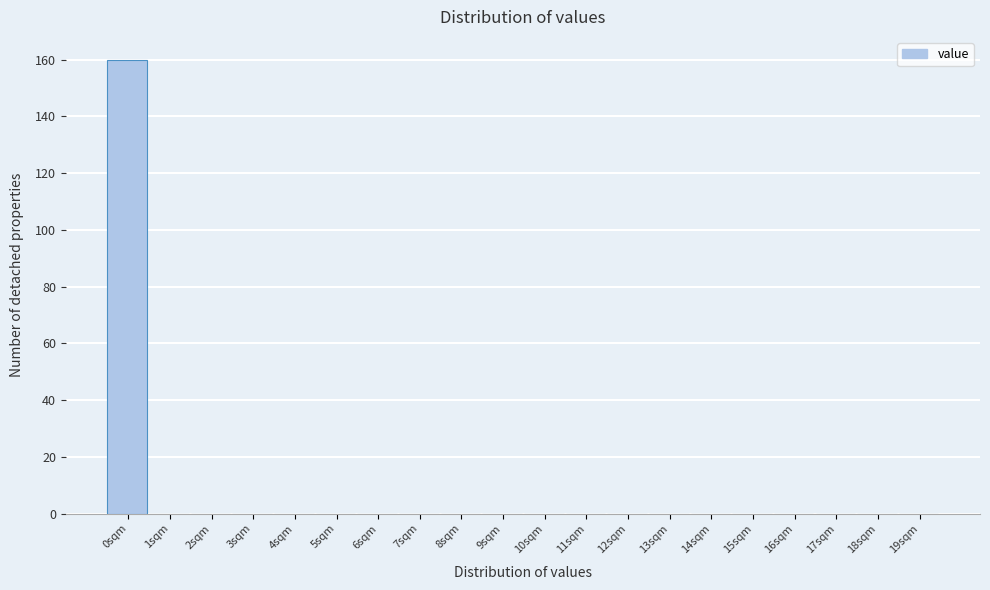

Reading right to left, what are all the values shown in this chart?

19sqm=0	18sqm=0	17sqm=0	16sqm=0	15sqm=0	14sqm=0	13sqm=0	12sqm=0	11sqm=0	10sqm=0	9sqm=0	8sqm=0	7sqm=0	6sqm=0	5sqm=0	4sqm=0	3sqm=0	2sqm=0	1sqm=0	0sqm=160